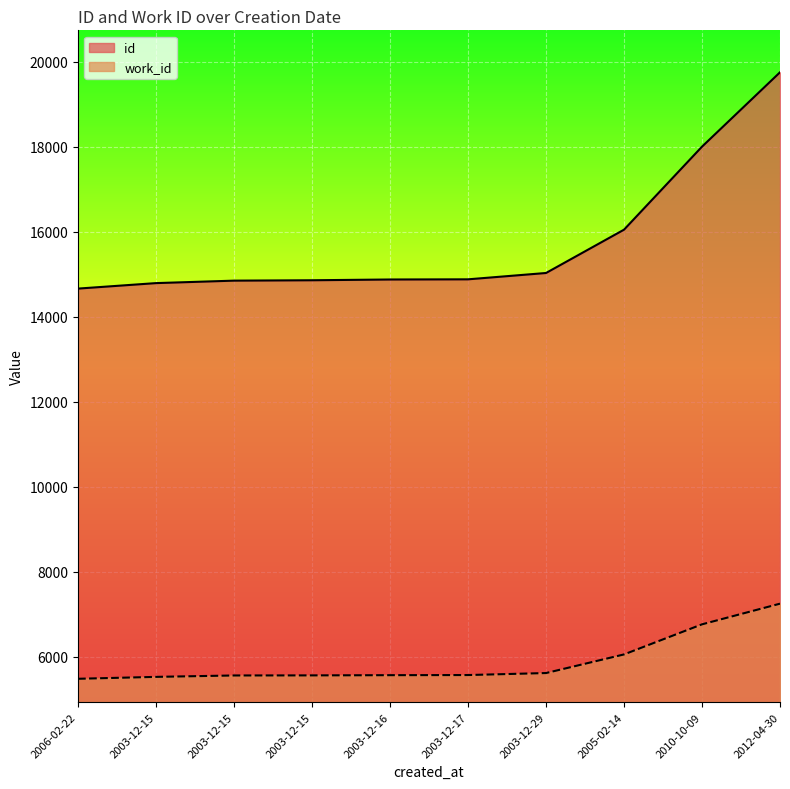

What is the value of the work_id point at the 1st from the left?

5480